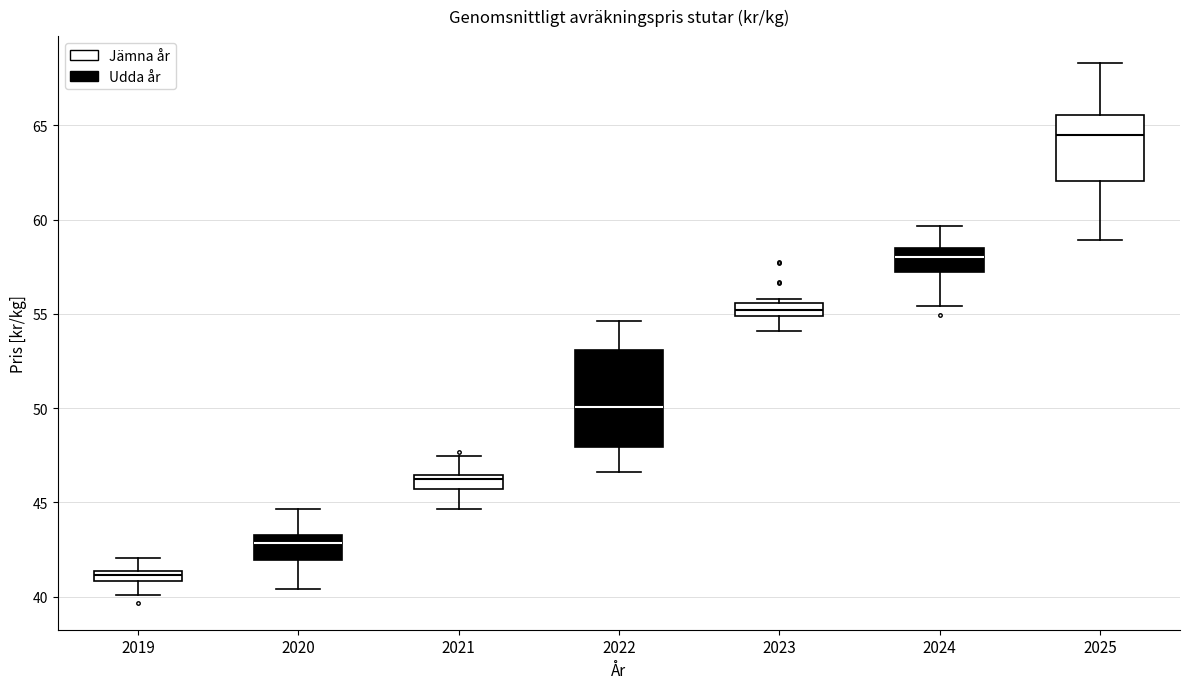

Where does the lower whisker of the box at x = 2019 end on the y-axis? The values are not printed on the chart, so give them approximately, as read against the axis.

40.0